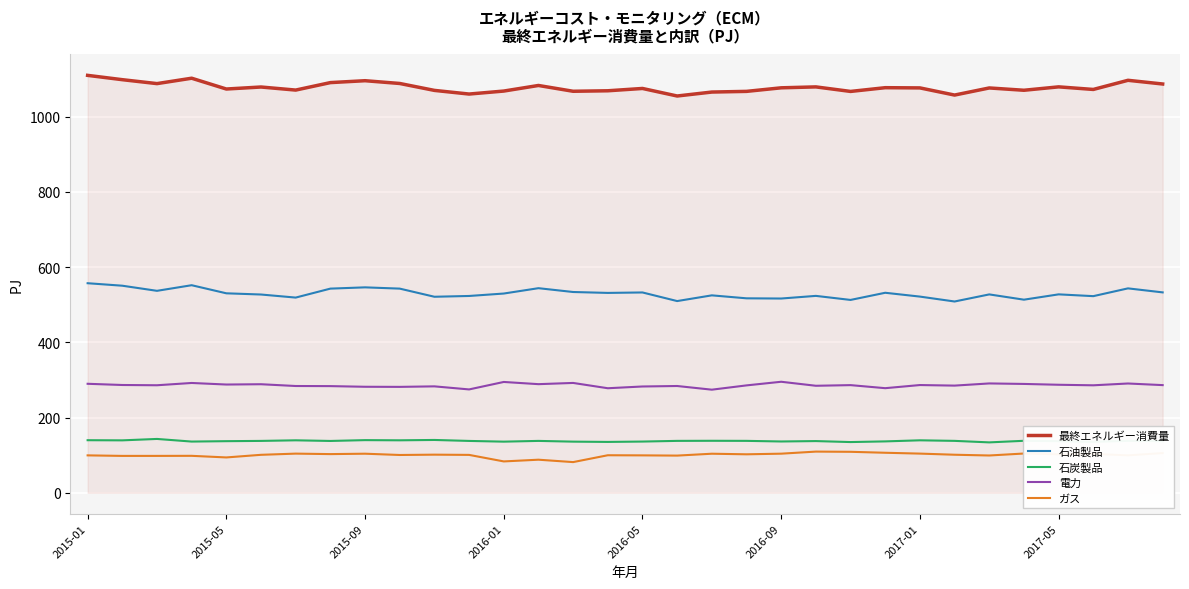

What is the greatest value displayed?

1109.4